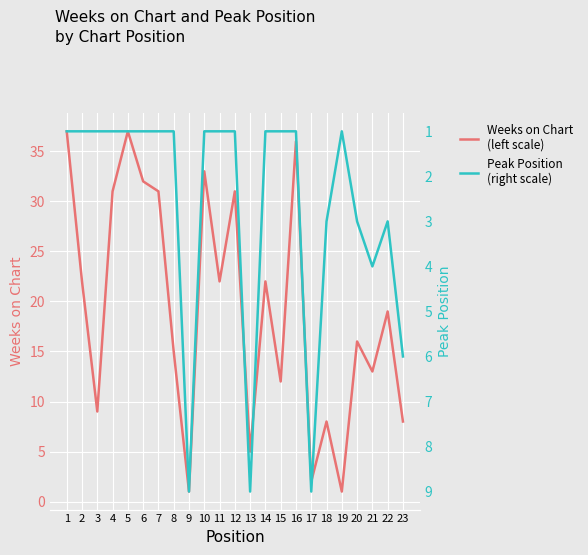

What value does the Weeks on Chart
(left scale) series have at 18, to the nearest 10?

10